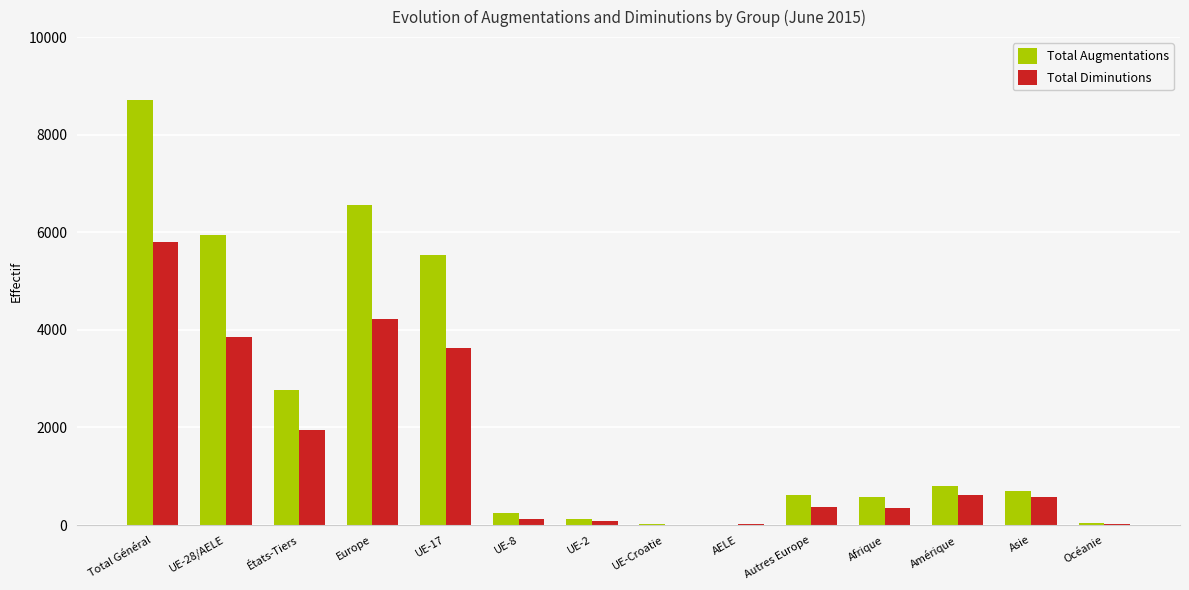

How many distinct data groups are displayed?

2